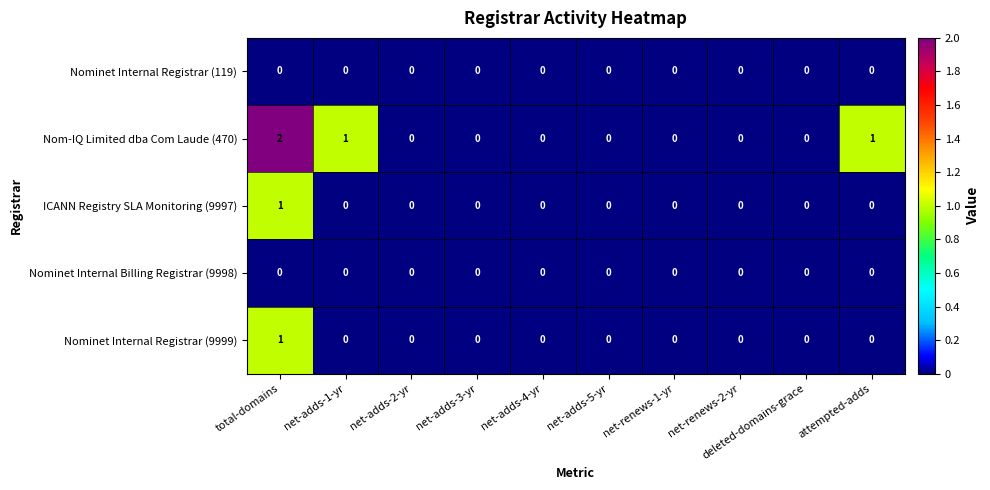

Which series changed the most between deleted-domains-grace and attempted-adds?

Nom-IQ Limited dba Com Laude (470)